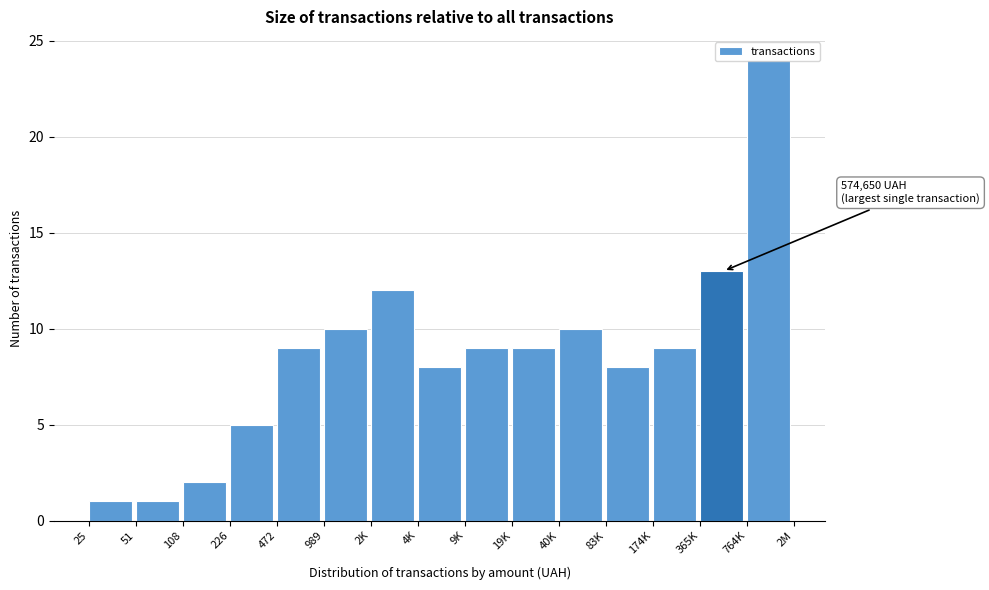

What is the difference between the maximum and minimum values?

23